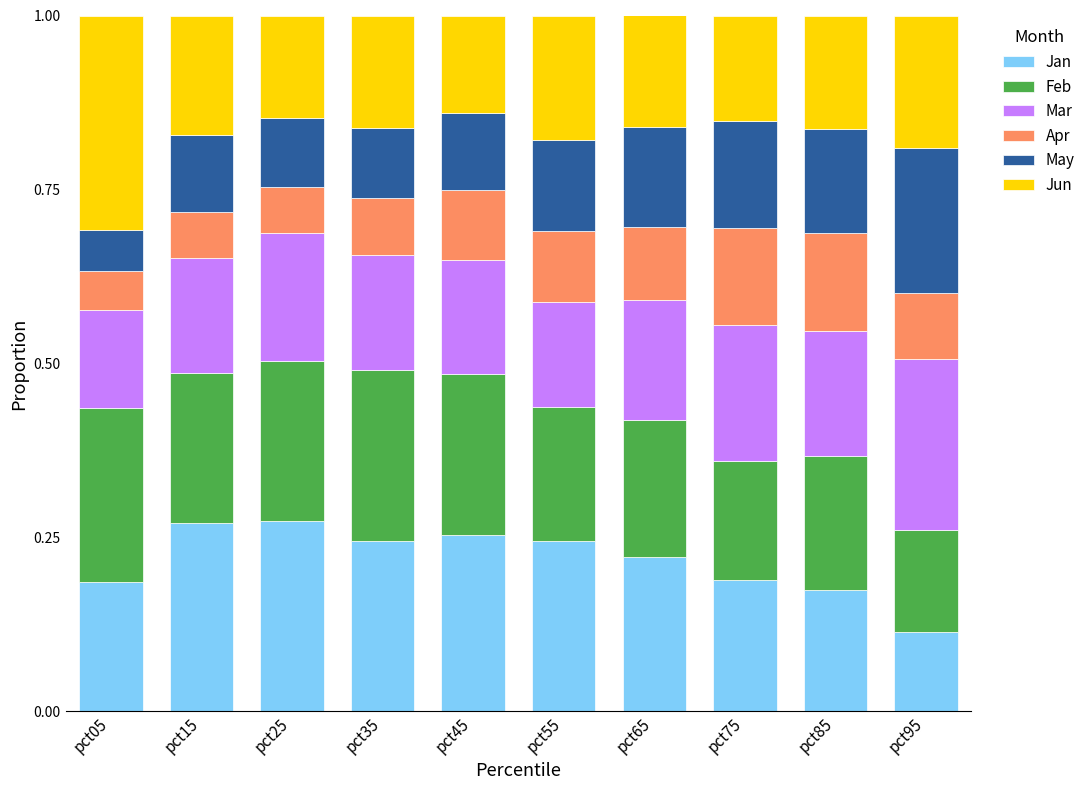

What is the total value across all series at pct75?

1.0